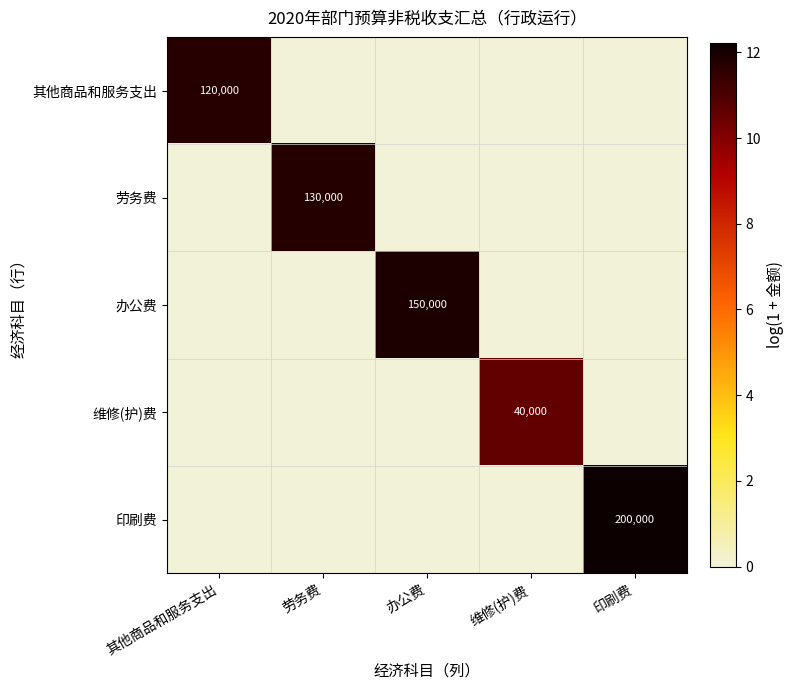

The 维修(护)费 series shows 14340 at 维修(护)费. True or false?

False